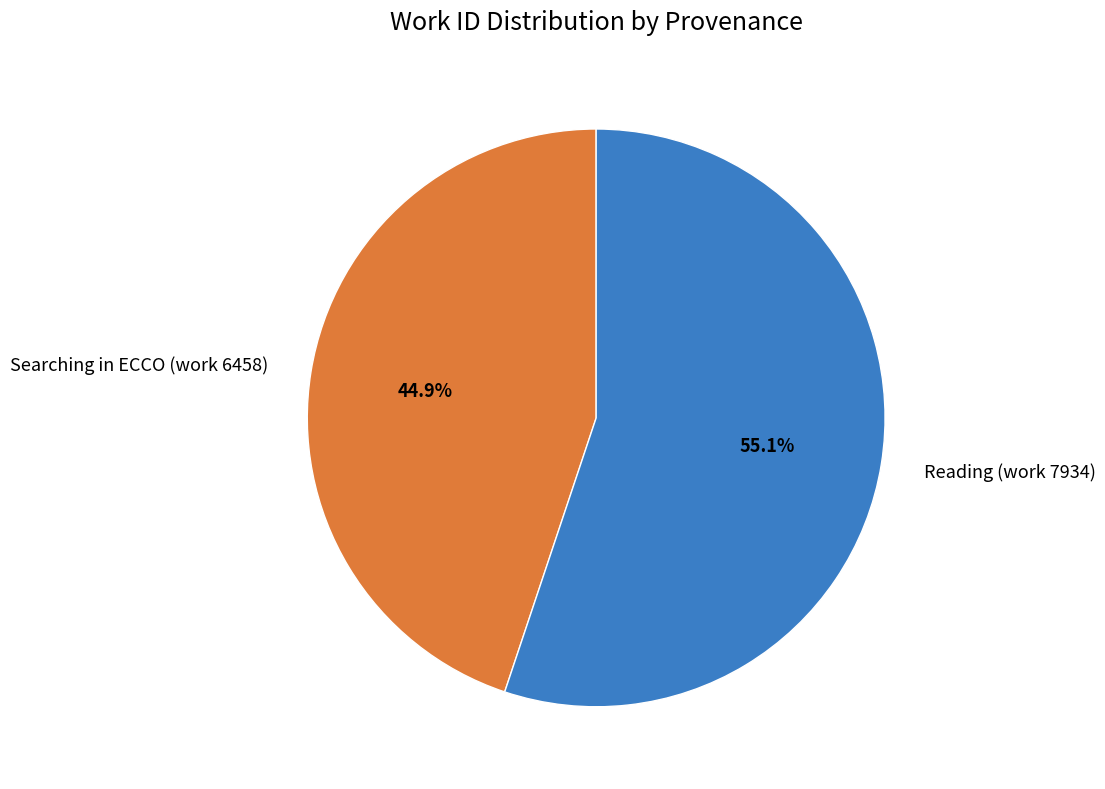

To the nearest percent, what percentage of the pie is Reading (work 7934)?

55%